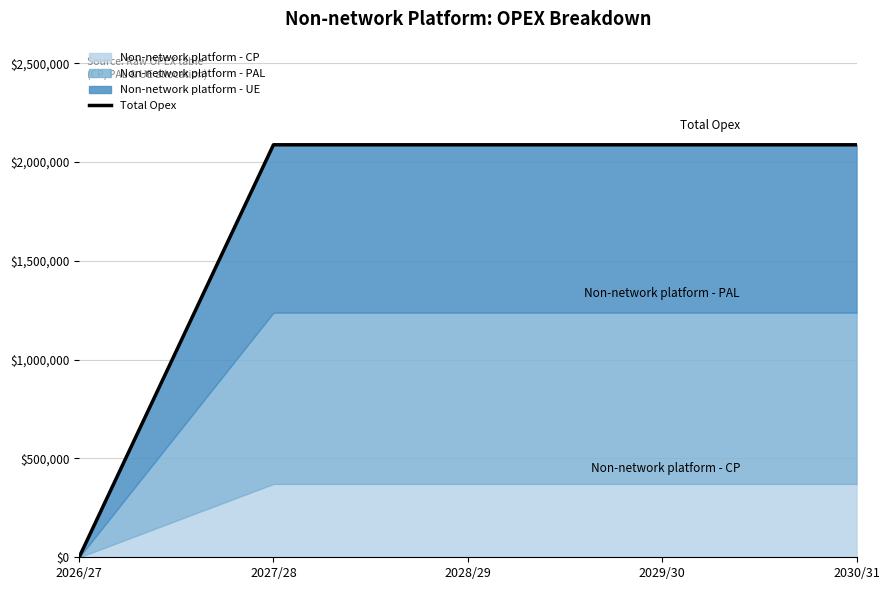

What is the maximum value shown in the chart?

2087292.8